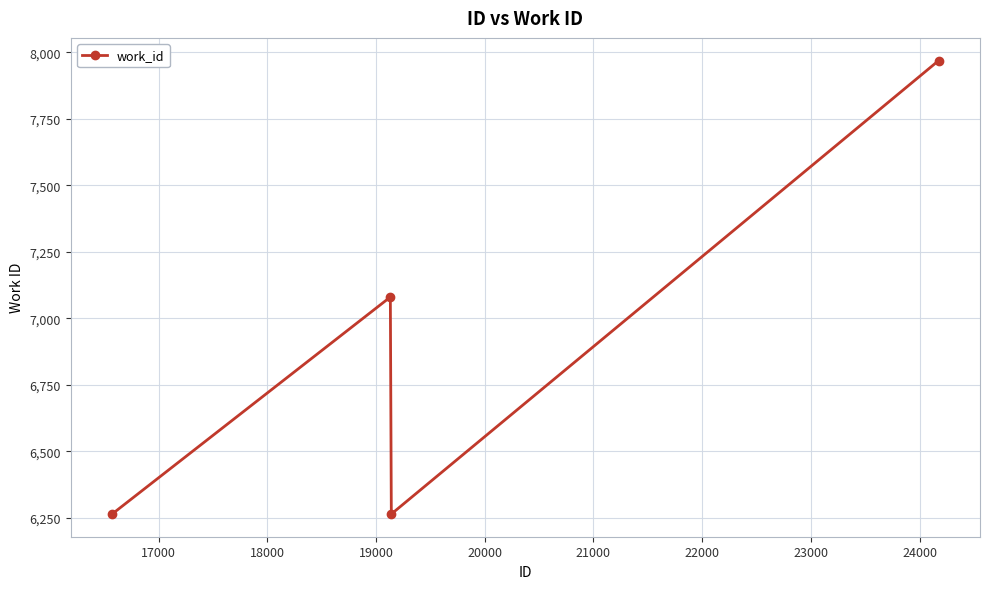

Reading right to left, extract all data points from this chart.

7969	6264	7080	6264